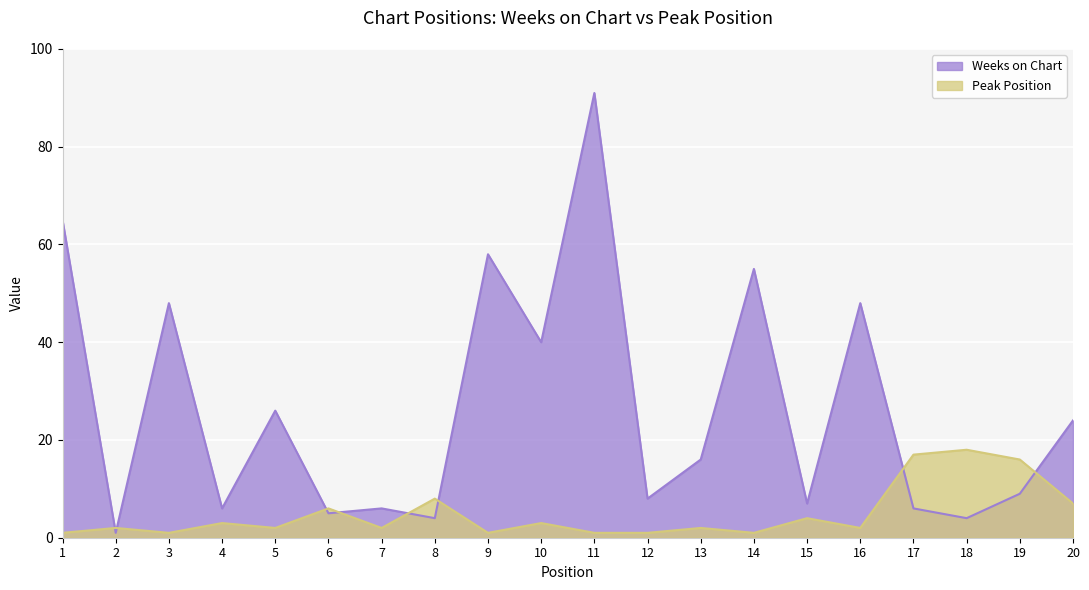

How many data points in Weeks on Chart are above 16?

9